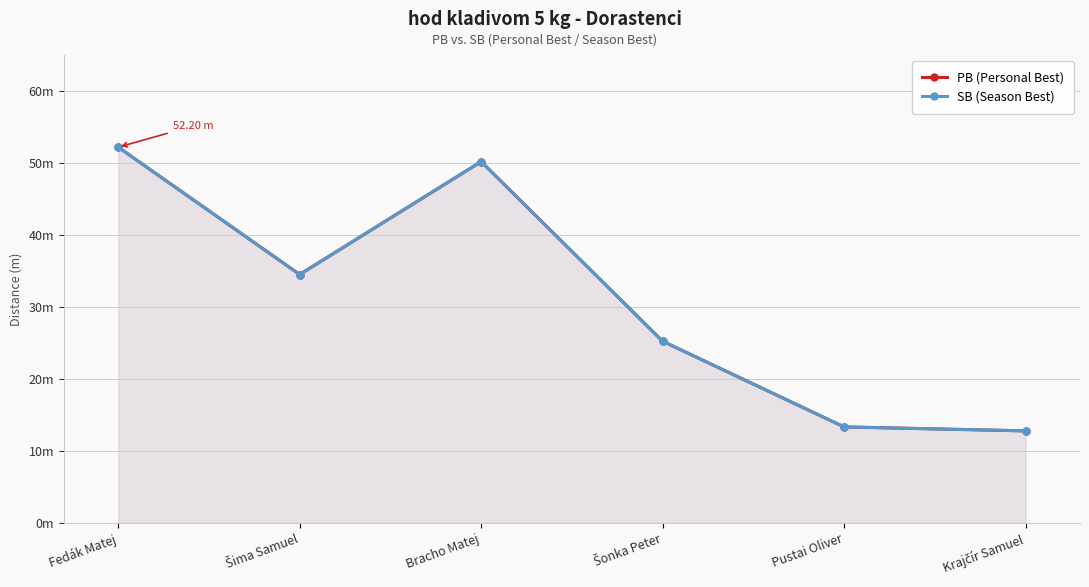

What is the value of the PB (Personal Best) point at the 3rd from the left?

50.2